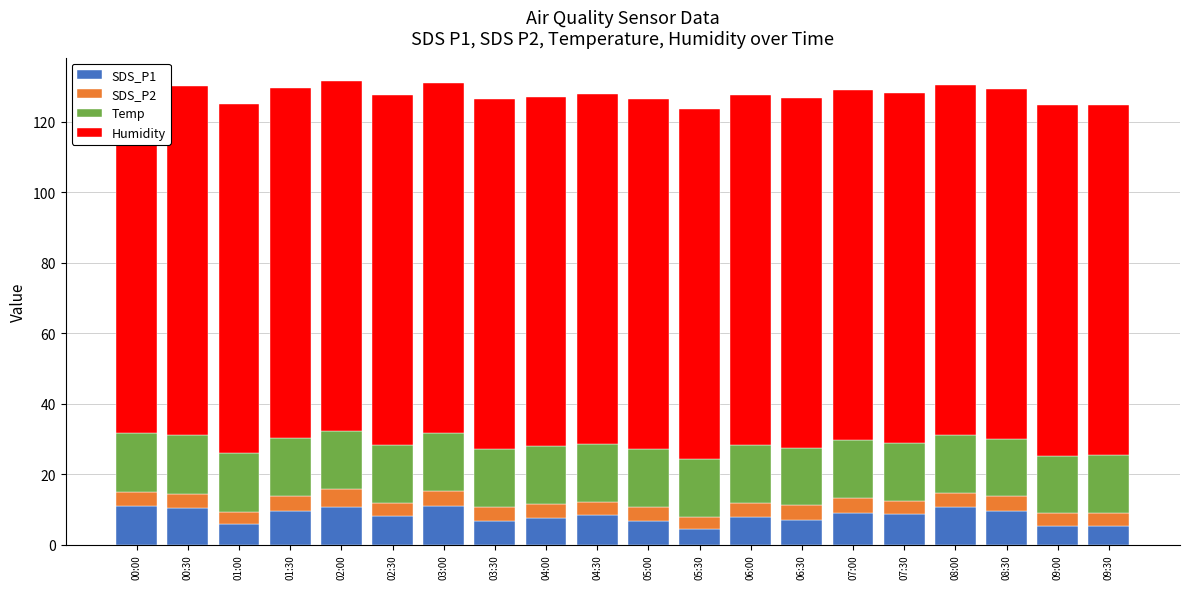

What is the difference between the SDS_P1 values at 05:30 and 07:00?

4.7